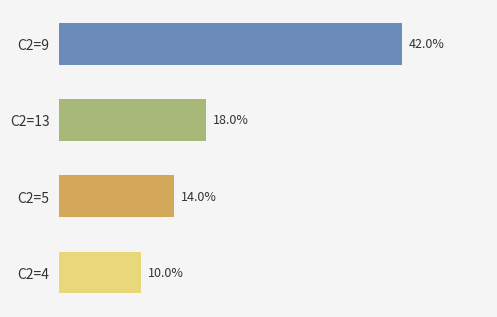

Are the bars horizontal?

Yes